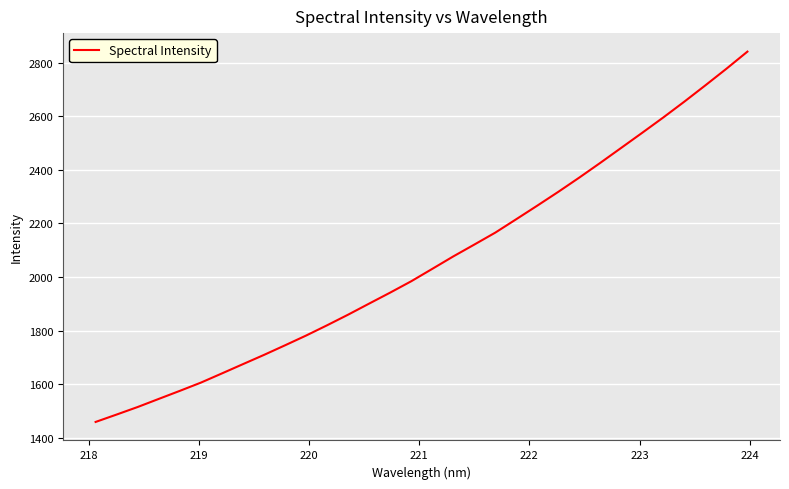

True or false: there are more than 0 points higher than both neighbors.

False